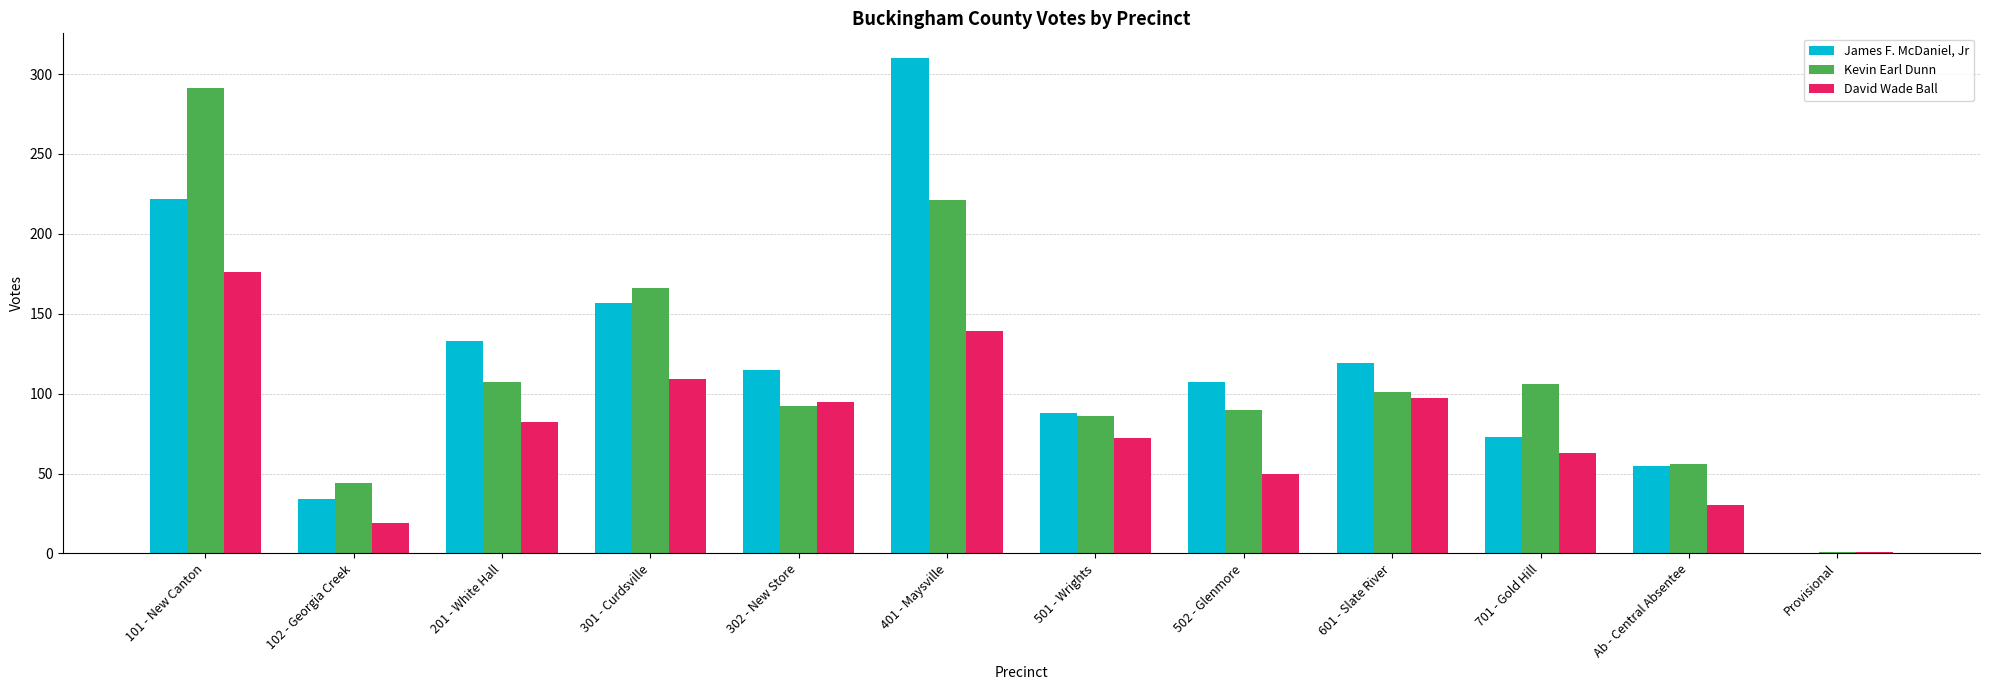

What is the sum of the David Wade Ball values at 502 - Glenmore and 601 - Slate River?

147